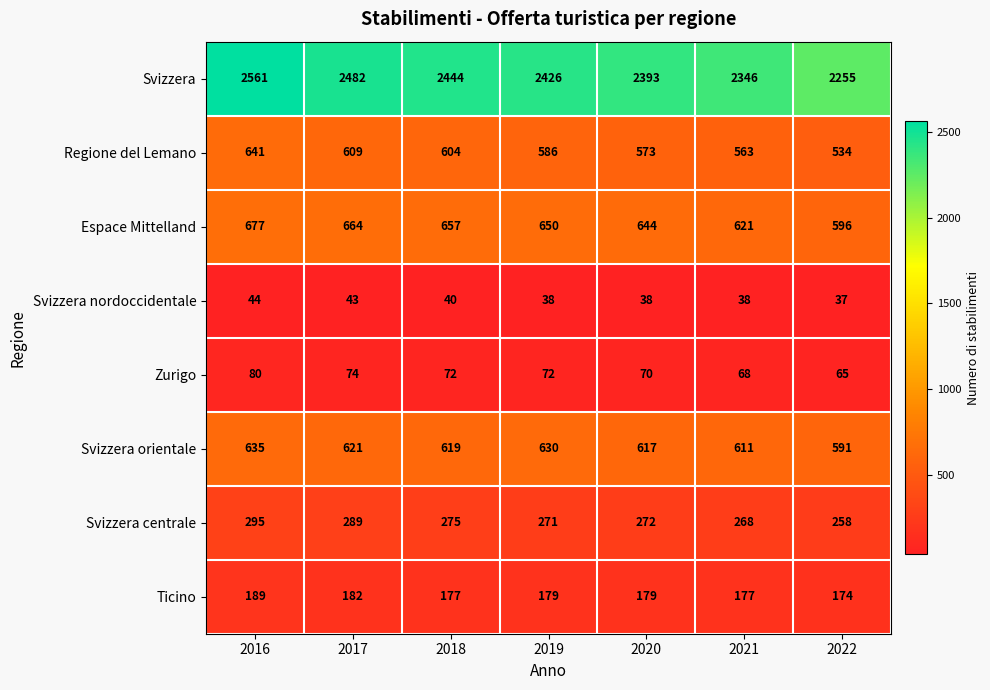

Which series has the largest range (max minus min)?

Svizzera